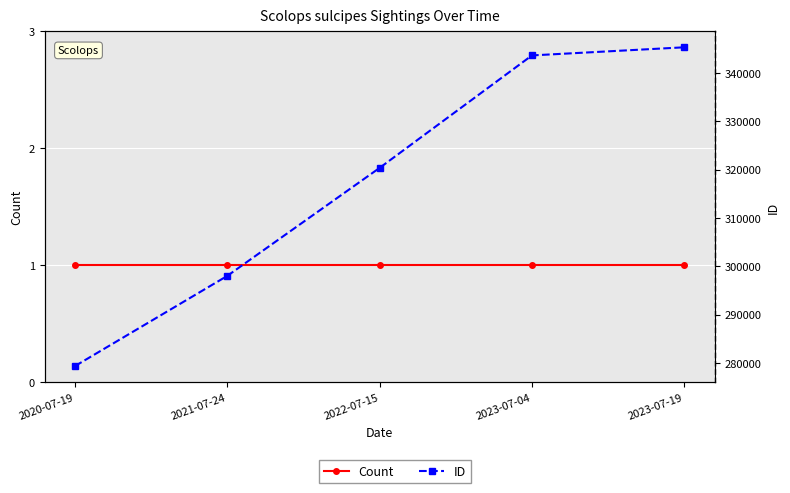

True or false: ID has more than 1 points higher than both neighbors.

False